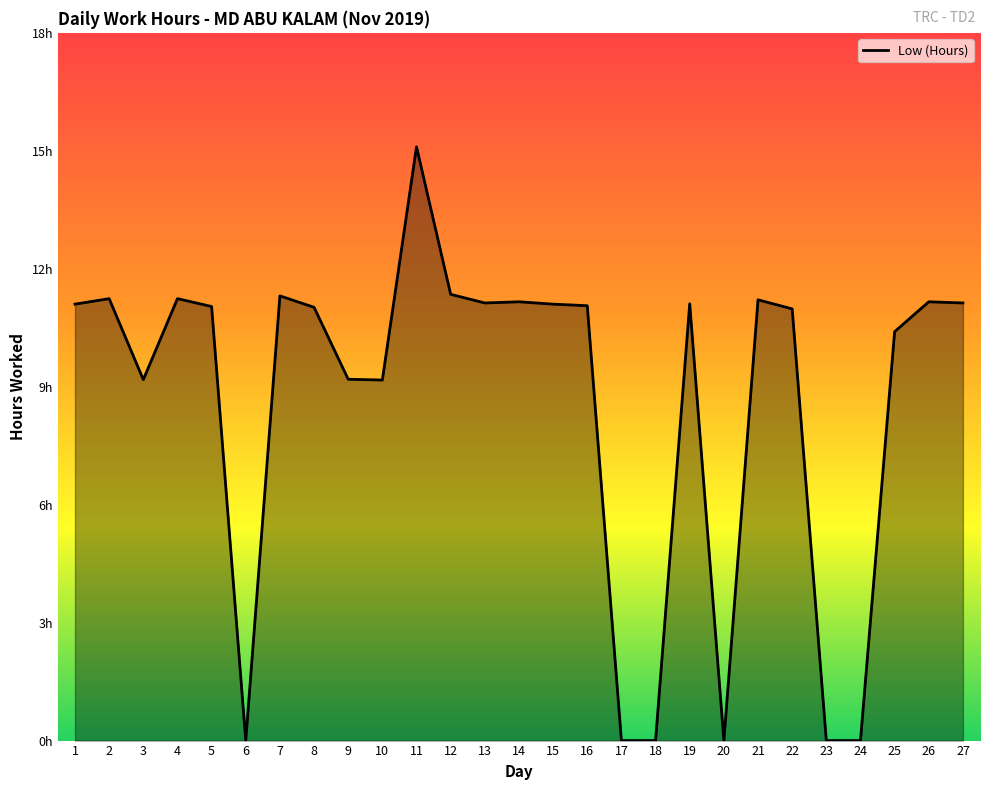

Which has a higher value, 5 or 16?

16